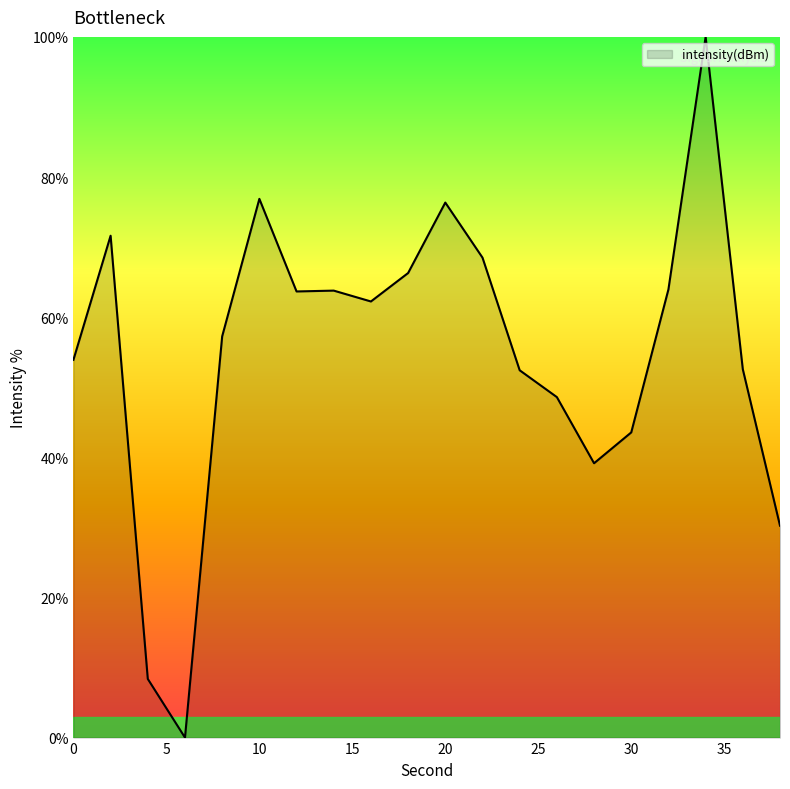

What is the difference between the maximum and minimum values?

100.0